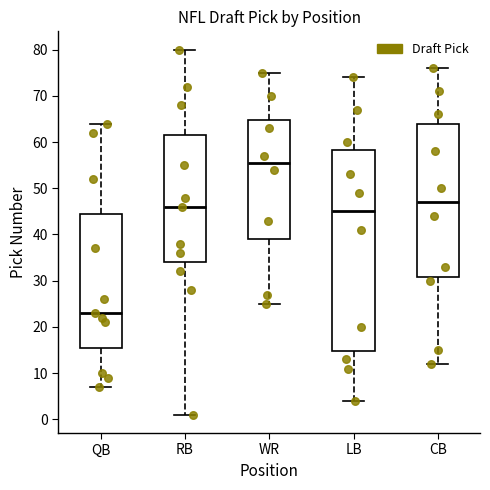

Reading left to right, transcribe this box plot: for each box, give where its median line is, the range the box spans, and where its two whiskers end, as read against the y-axis. The values are not printed on the chart, so give them approximately, as read against the axis.

QB: median 23, box 16 to 45, whiskers 7 to 64
RB: median 46, box 34 to 62, whiskers 1 to 80
WR: median 56, box 39 to 65, whiskers 25 to 75
LB: median 45, box 15 to 58, whiskers 4 to 74
CB: median 47, box 31 to 64, whiskers 12 to 76